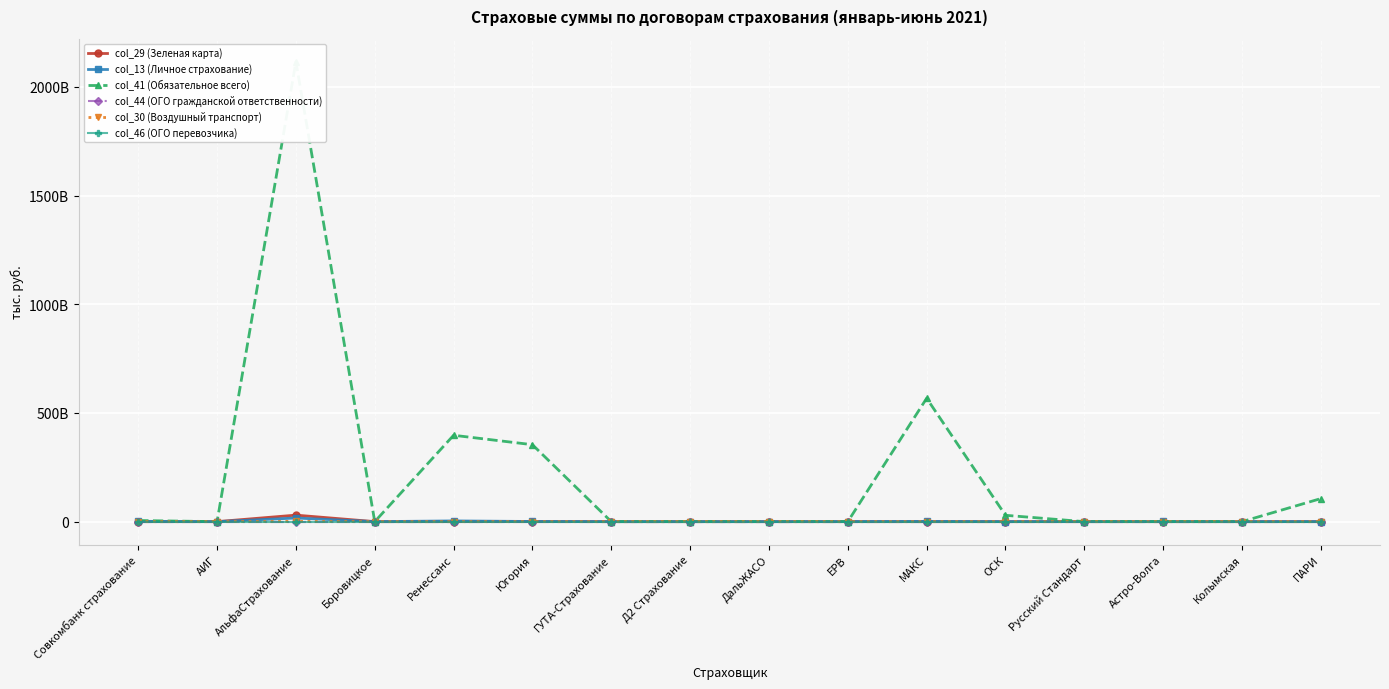

At which category does the chart reach its peak across all series?

АльфаСтрахование